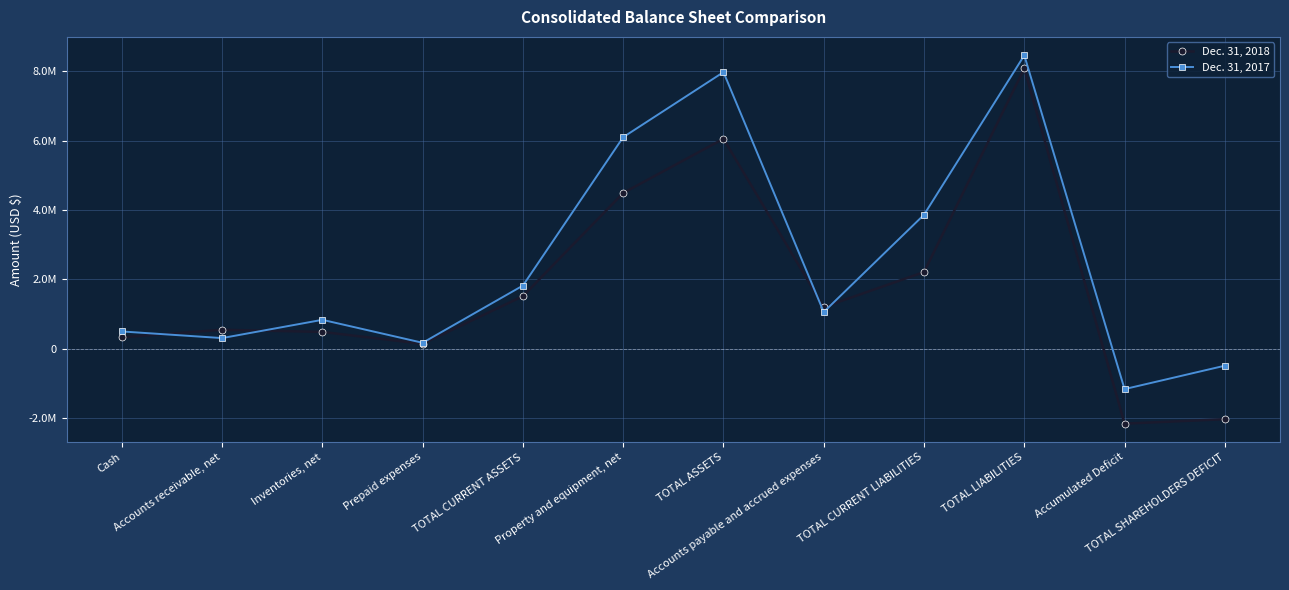

Rank the categories by Dec. 31, 2018 value from lowest to highest.

Accumulated Deficit, TOTAL SHAREHOLDERS DEFICIT, Prepaid expenses, Cash, Inventories, net, Accounts receivable, net, Accounts payable and accrued expenses, TOTAL CURRENT ASSETS, TOTAL CURRENT LIABILITIES, Property and equipment, net, TOTAL ASSETS, TOTAL LIABILITIES